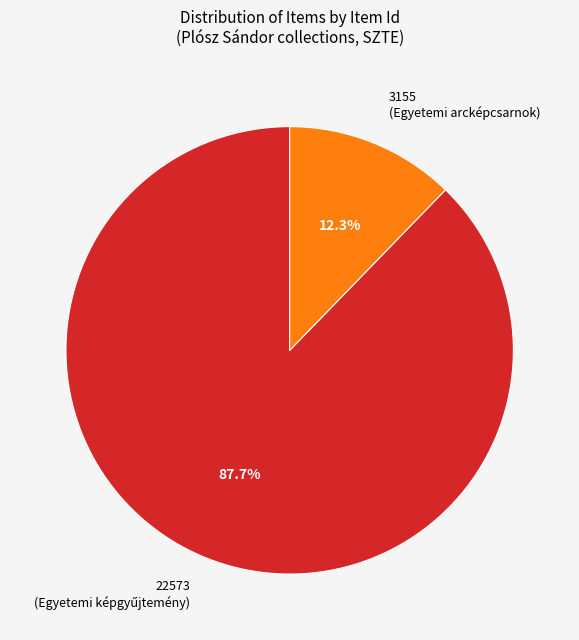

What is the smallest slice in the pie chart?

3155 (Egyetemi arcképcsarnok)